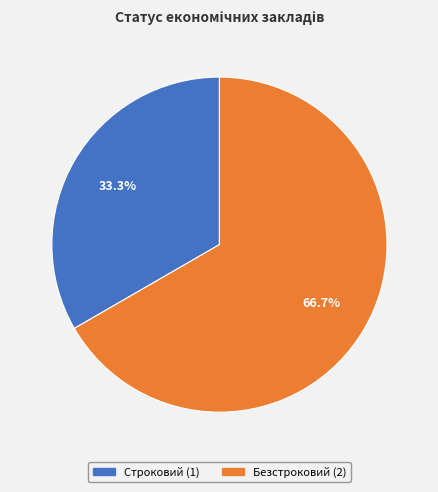

What is the majority slice?

Безстроковий